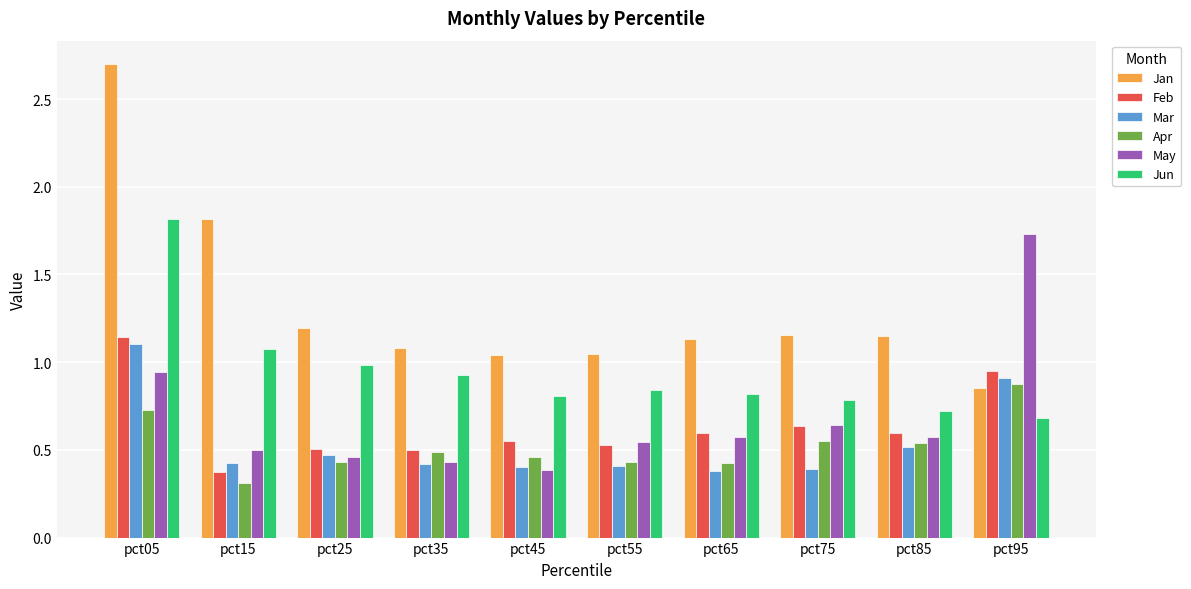

What is the difference between the maximum and minimum values in the Jan series?

1.8